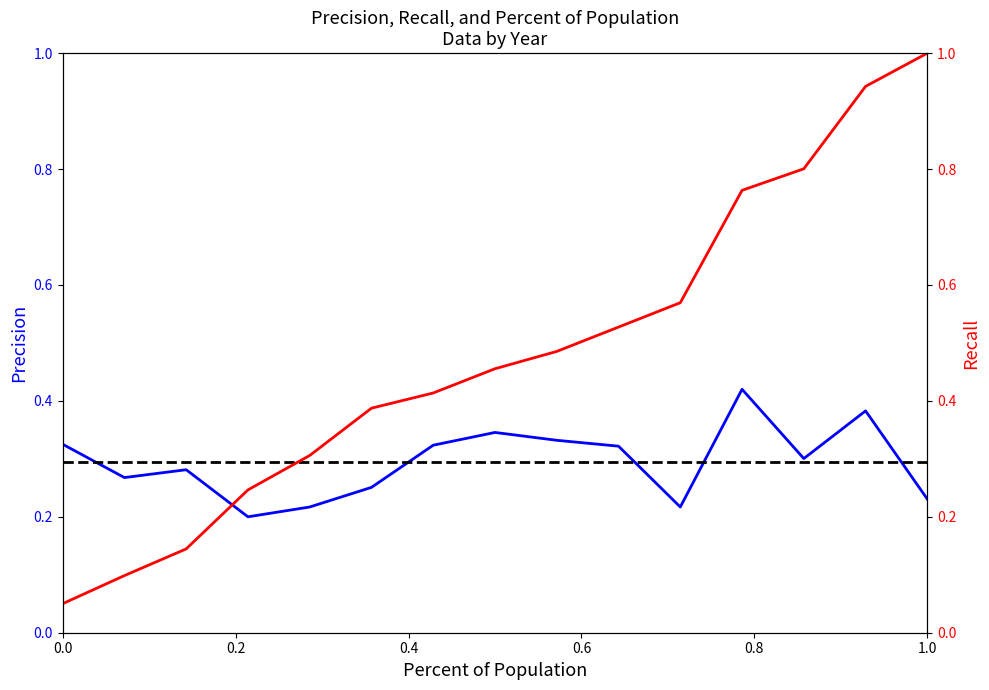

Reading left to right, what are all the values shown in this chart?

Precision: 0.3	0.3	0.3	0.2	0.2	0.3	0.3	0.3	0.3	0.3	0.2	0.4	0.3	0.4	0.2
Recall: 0.1	0.1	0.1	0.2	0.3	0.4	0.4	0.5	0.5	0.5	0.6	0.8	0.8	0.9	1.0